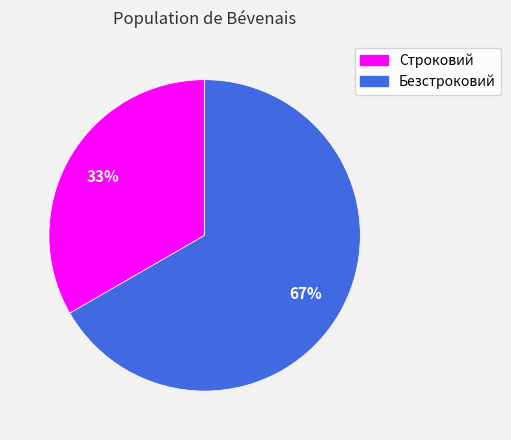

How many slices are in this pie chart?

2